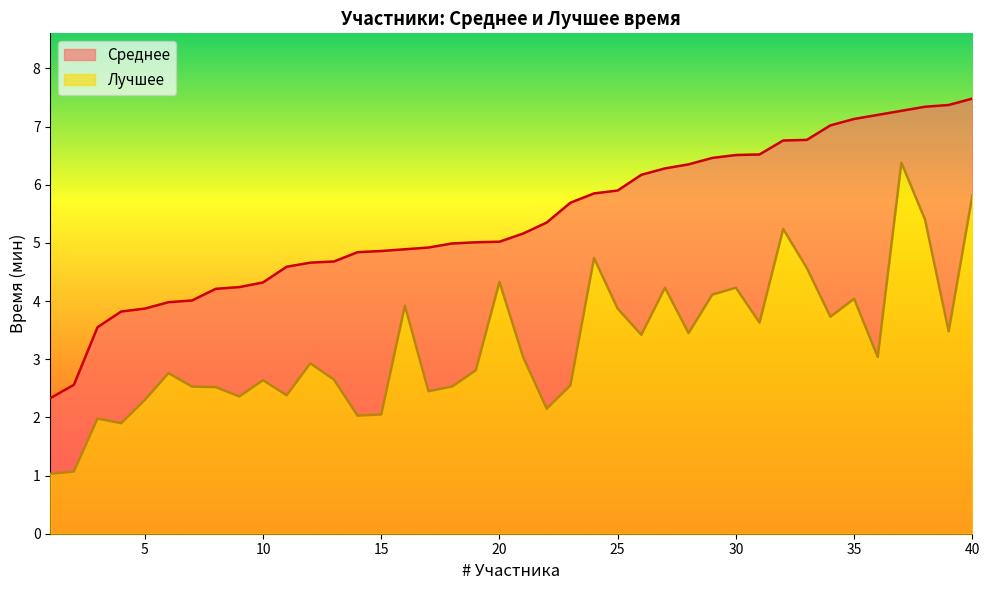

True or false: Лучшее and Среднее intersect in this chart.

False